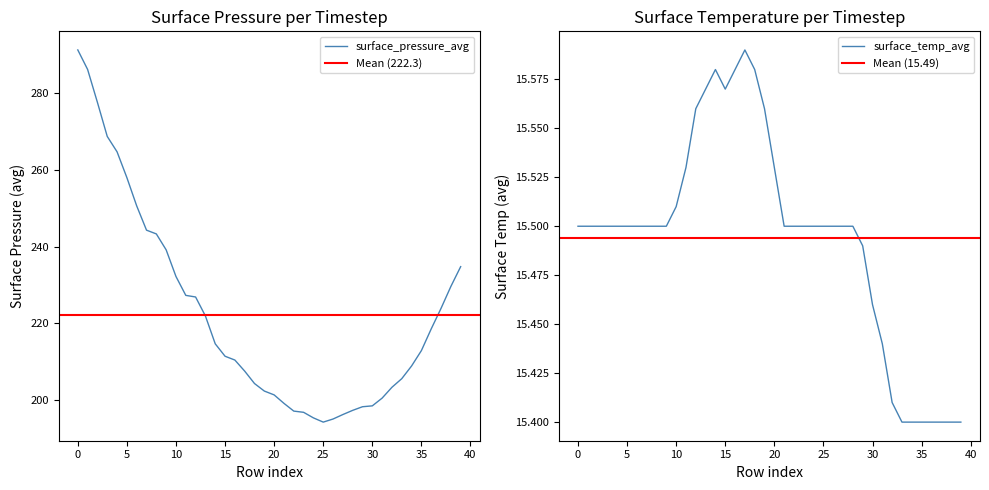

At how many categories does at least one series exceed 144?

40